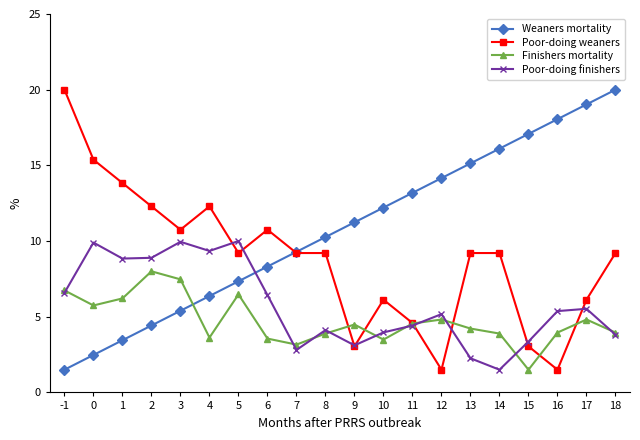

What is the value of the Poor-doing weaners point at the 6th from the left?

12.3